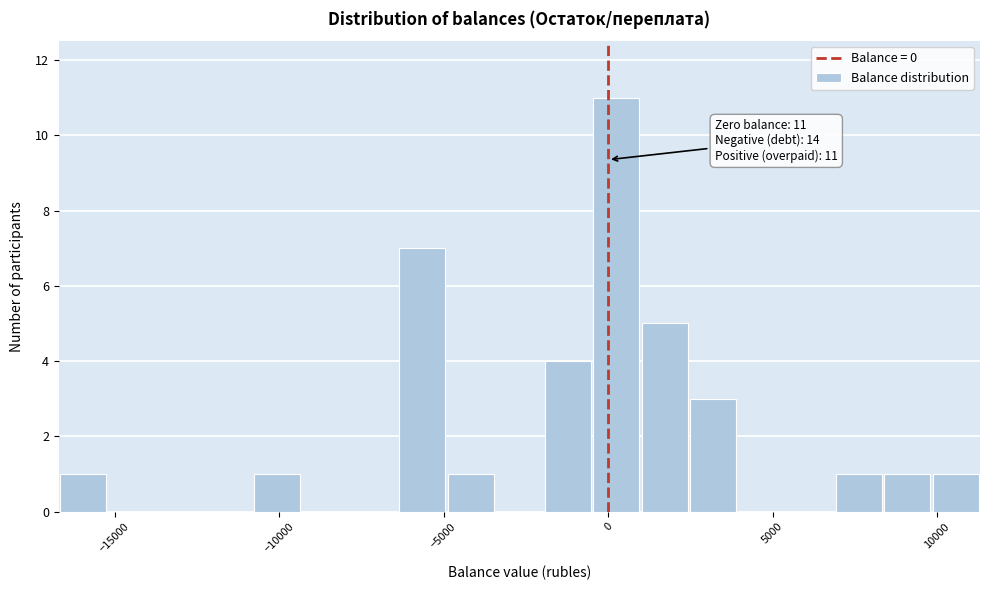

Around what value on the x-axis is the tallest bar? Give the approximate position of its centre, as read against the axis.

0